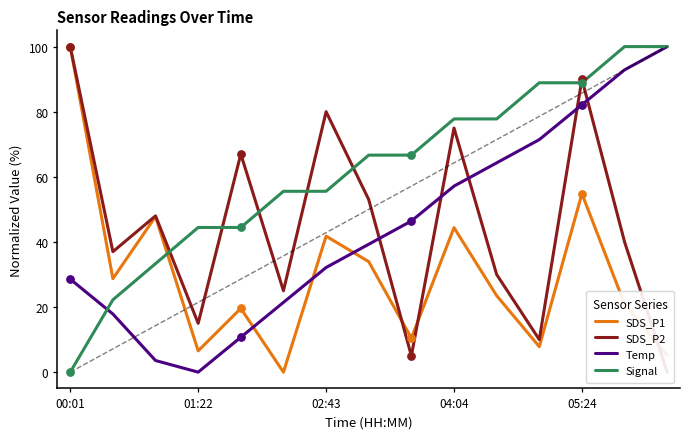

The value of Signal at 04:04 is 110.2. True or false?

False